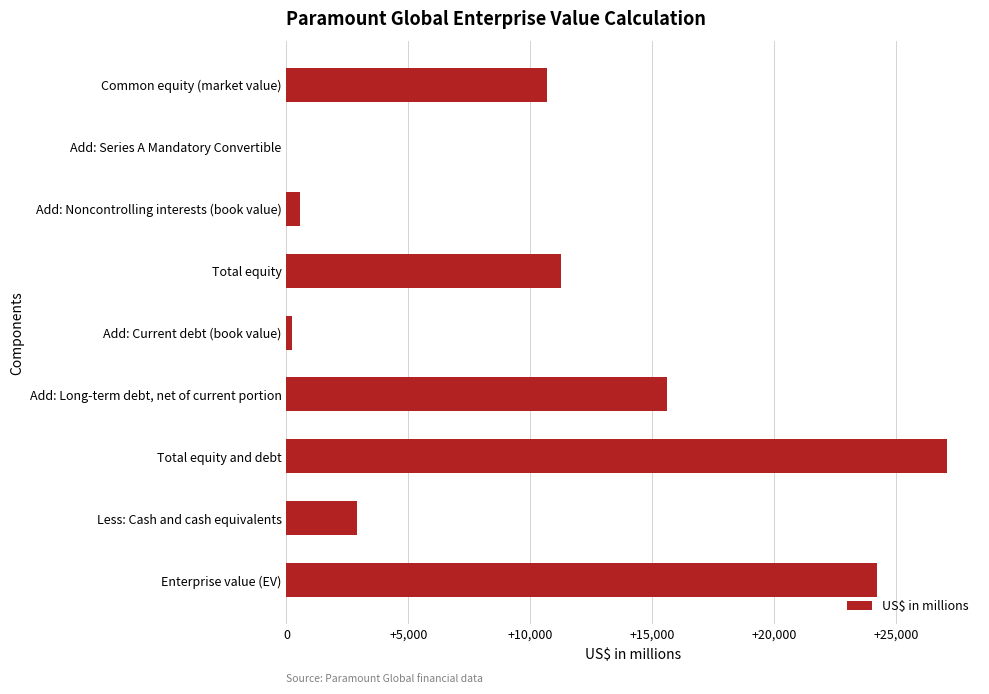

Is it true that the value at Enterprise value (EV) is 24217?

True